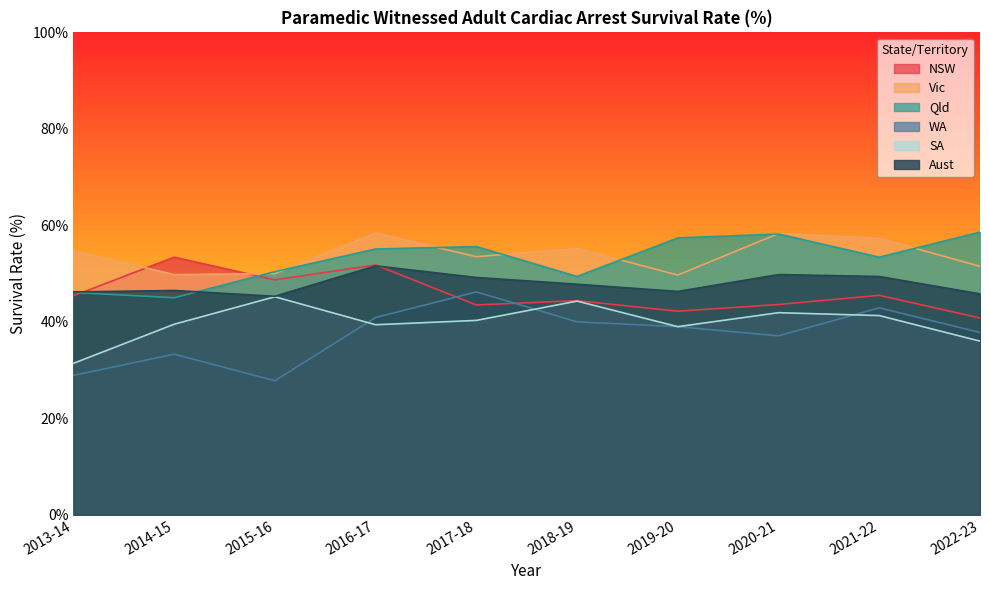

What position from the left is 2013-14?

1